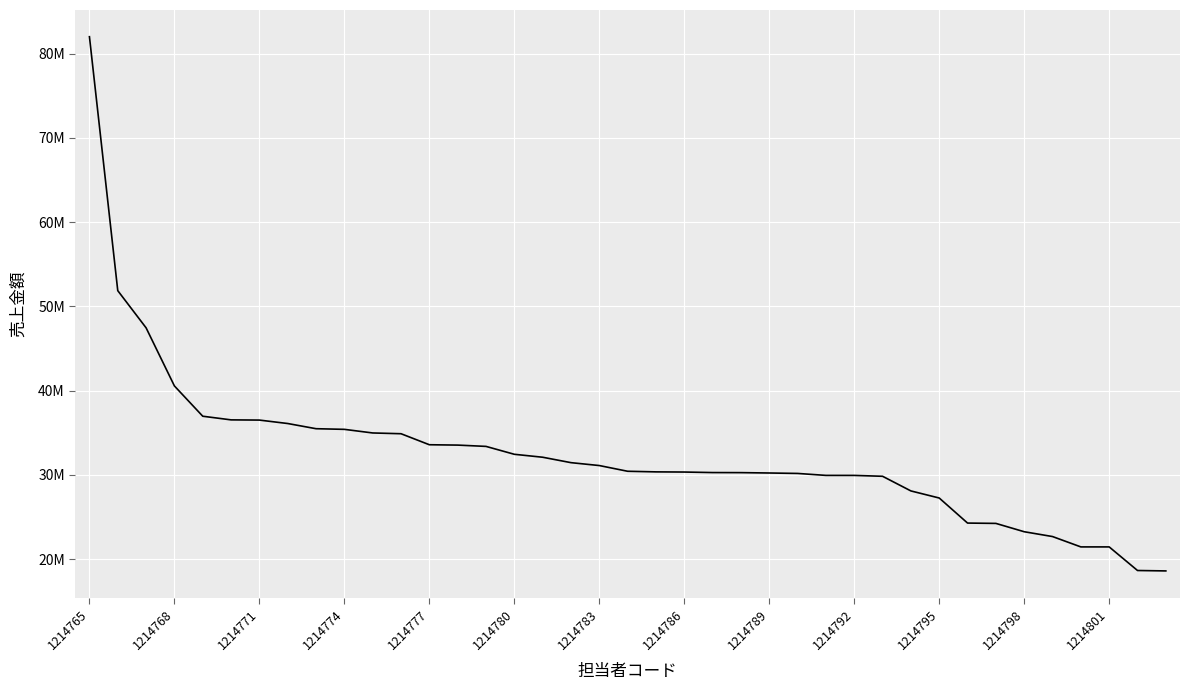

What is the greatest value displayed?

82009800